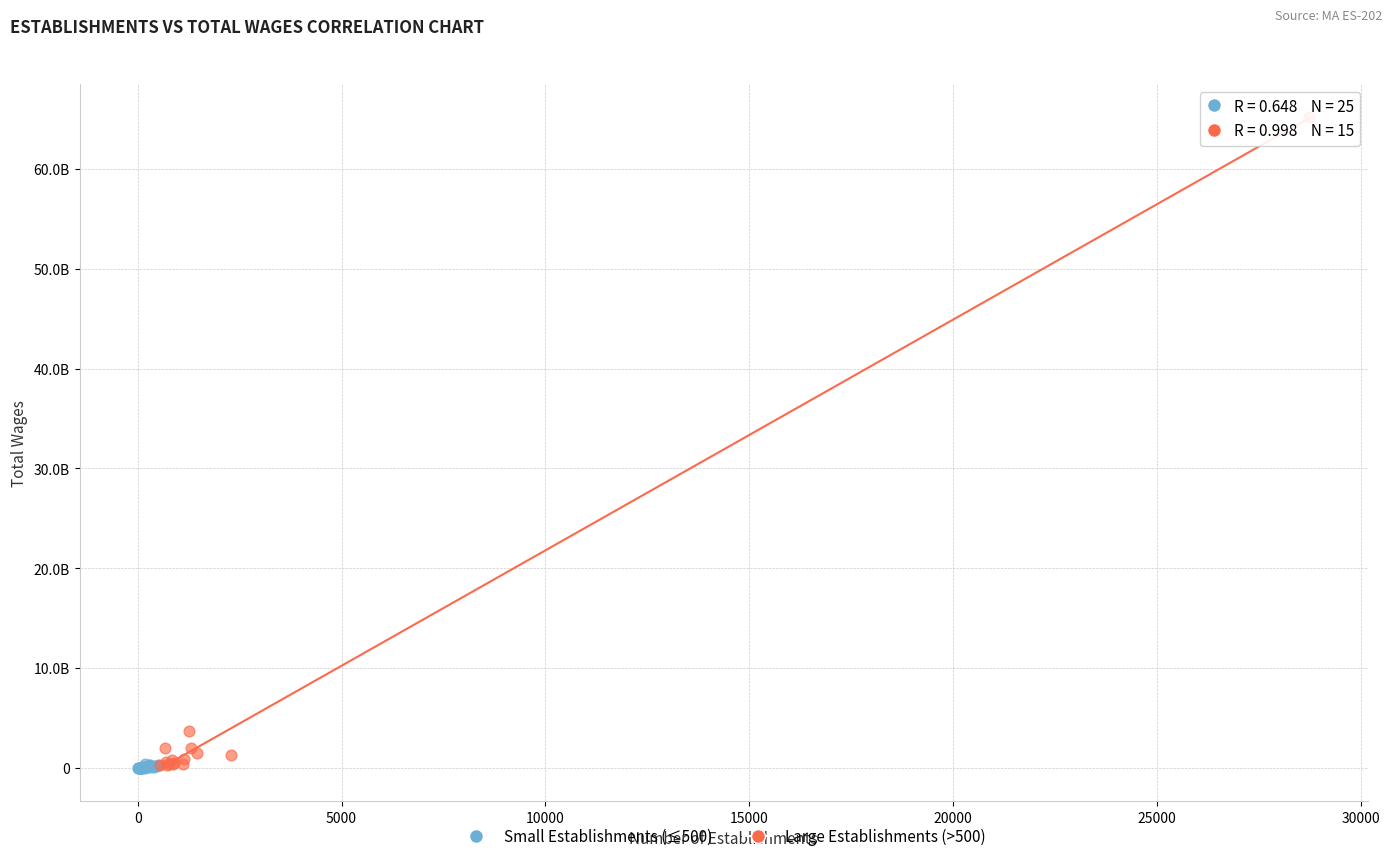

What are all the series names shown in the legend?

Small Establishments (≤500), Large Establishments (>500)